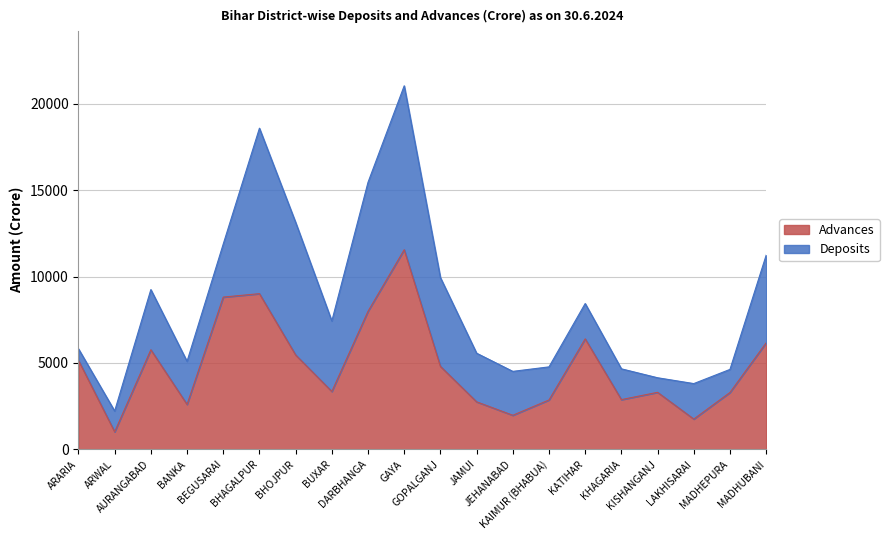

Reading right to left, extract all data points from this chart.

Deposits: 11234.5	4623.5	3803.1	4140.5	4657.5	8436.9	4770.6	4510.0	5561.8	9938.5	21040.3	15454.6	7426.9	13135.5	18585.7	11881.6	5091.0	9244.6	2214.9	5818.1
Advances: 6163.6	3288.7	1749.2	3297.4	2874.9	6391.4	2855.2	1968.5	2747.9	4798.8	11551.6	7988.4	3346.8	5461.3	9008.0	8809.3	2597.1	5761.8	1012.1	5150.0